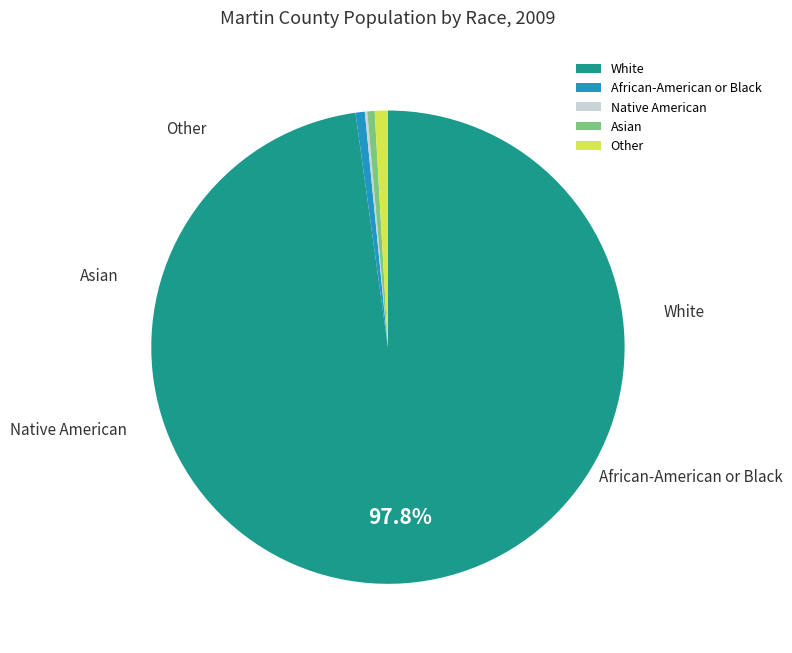

Count the number of slices in the pie.

5